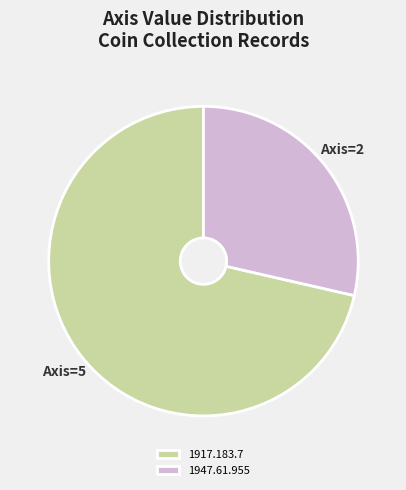

Rank the categories by value from lowest to highest.

1947.61.955, 1917.183.7